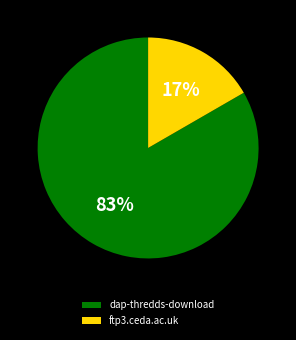

How many segments does this pie chart have?

2